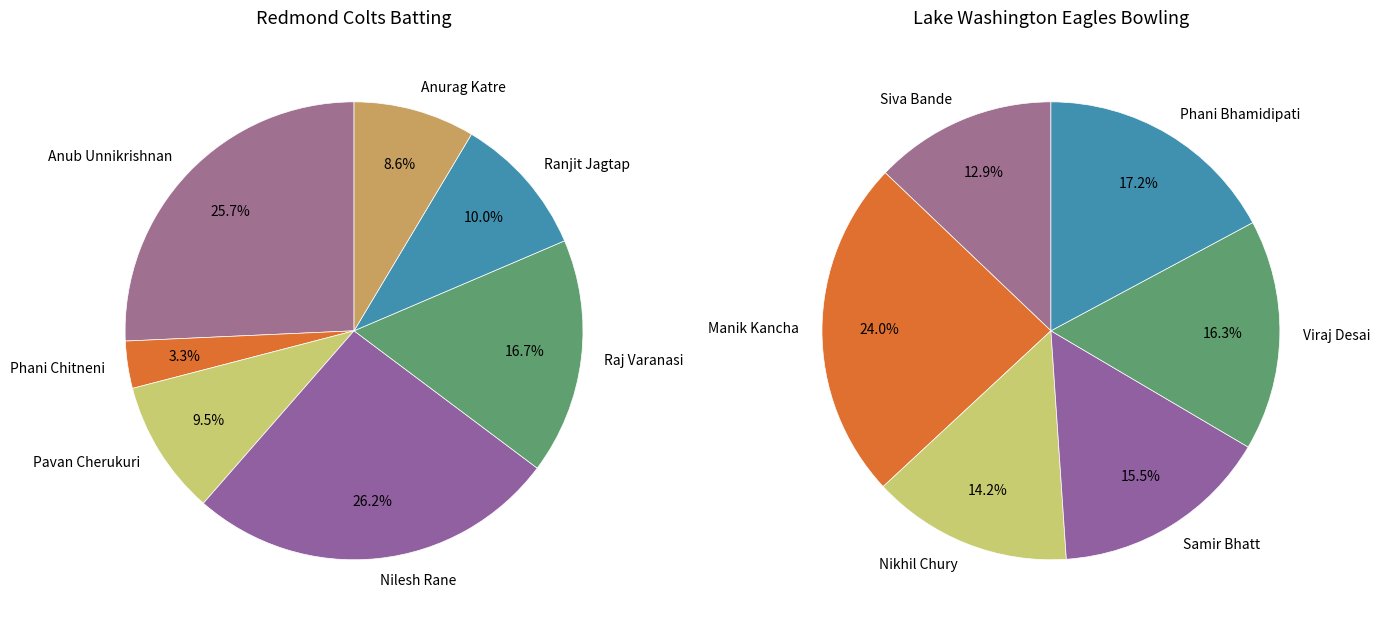

What percentage do Nilesh Rane and Ranjit Jagtap together represent?

36.2%